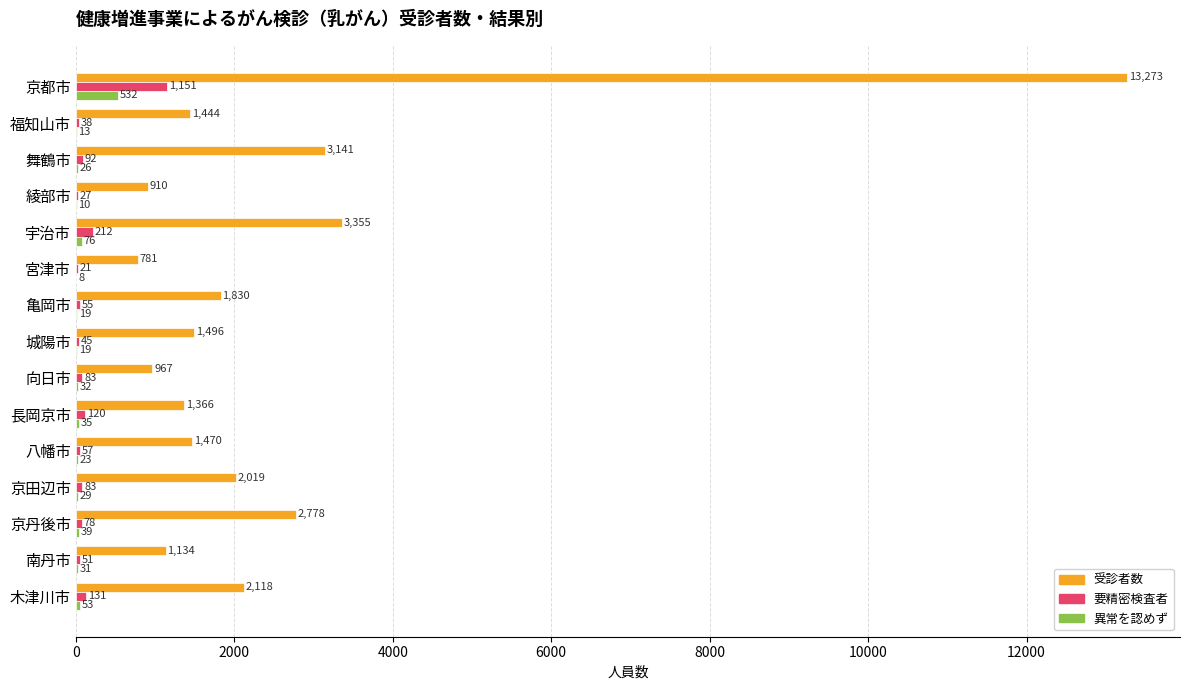

Is it true that 受診者数 equals 2012 at 八幡市?

False